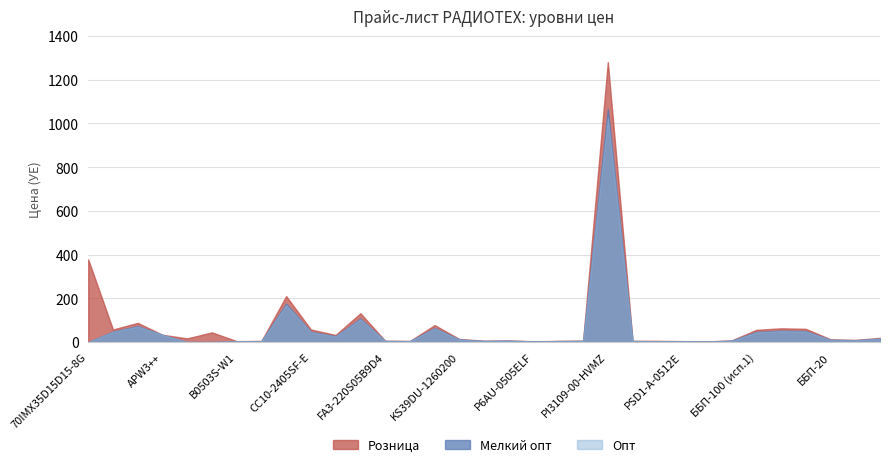

Reading right to left, what are all the values shown in this chart?

Розница: ББП-20М=18.9	ББП-20 (пласт.)=10.0	ББП-20=12.6	ББП-100 (исп.3)=60.5	ББП-100 (исп.2)=62.8	ББП-100 (исп.1)=55.8	Б3С-500=7.5	TPS81256SIPT=3.0	PSD1-A-0512E=4.3	RT0512=5.5	PLF12B12V1A=5.7	PI3109-00-HVMZ=1280.5	PDSE1-S15-S9-S=6.4	P6AU-053R3E=5.3	P6AU-0505ELF=3.5	P10AU-0512ELF=7.4	LMZ10500SILR=6.2	KS39DU-1260200=14.1	FDC15-48S140=77.4	FA3-220S15B9D4=4.9	FA3-220S05B9D4=6.0	ESCN110120=131.8	E-Link1=32.4	CC10-2405SF-E=57.4	BMR4573100/002=210.1	B0503S-W2=5.2	B0503S-W1=4.1	ARPJ-LAP421400=44.3	ARPJ-LA48350=16.8	APW3++=33.2	Ag5800=87.7	Ag5200=57.5	70IMX35D15D15-8G=378.1
Мелкий опт: ББП-20М=15.8	ББП-20 (пласт.)=8.3	ББП-20=10.5	ББП-100 (исп.3)=50.4	ББП-100 (исп.2)=52.3	ББП-100 (исп.1)=46.5	Б3С-500=6.3	TPS81256SIPT=2.5	PSD1-A-0512E=3.6	RT0512=3.6	PLF12B12V1A=4.8	PI3109-00-HVMZ=1067.1	PDSE1-S15-S9-S=5.3	P6AU-053R3E=4.4	P6AU-0505ELF=2.9	P10AU-0512ELF=6.2	LMZ10500SILR=5.2	KS39DU-1260200=11.8	FDC15-48S140=64.5	FA3-220S15B9D4=4.1	FA3-220S05B9D4=5.0	ESCN110120=108.0	E-Link1=27.0	CC10-2405SF-E=47.0	BMR4573100/002=176.2	B0503S-W2=4.3	B0503S-W1=3.5	ARPJ-LAP421400=0.0	ARPJ-LA48350=0.0	APW3++=33.2	Ag5800=73.6	Ag5200=48.2	70IMX35D15D15-8G=0.0
Опт: ББП-20М=15.1	ББП-20 (пласт.)=7.9	ББП-20=10.0	ББП-100 (исп.3)=48.0	ББП-100 (исп.2)=49.8	ББП-100 (исп.1)=44.3	Б3С-500=6.0	TPS81256SIPT=2.4	PSD1-A-0512E=3.5	RT0512=3.3	PLF12B12V1A=4.6	PI3109-00-HVMZ=1024.4	PDSE1-S15-S9-S=5.1	P6AU-053R3E=4.2	P6AU-0505ELF=2.8	P10AU-0512ELF=5.9	LMZ10500SILR=5.0	KS39DU-1260200=11.3	FDC15-48S140=61.9	FA3-220S15B9D4=4.0	FA3-220S05B9D4=4.8	ESCN110120=103.7	E-Link1=25.8	CC10-2405SF-E=45.1	BMR4573100/002=169.4	B0503S-W2=4.2	B0503S-W1=3.3	ARPJ-LAP421400=0.0	ARPJ-LA48350=0.0	APW3++=33.2	Ag5800=70.7	Ag5200=46.3	70IMX35D15D15-8G=0.0